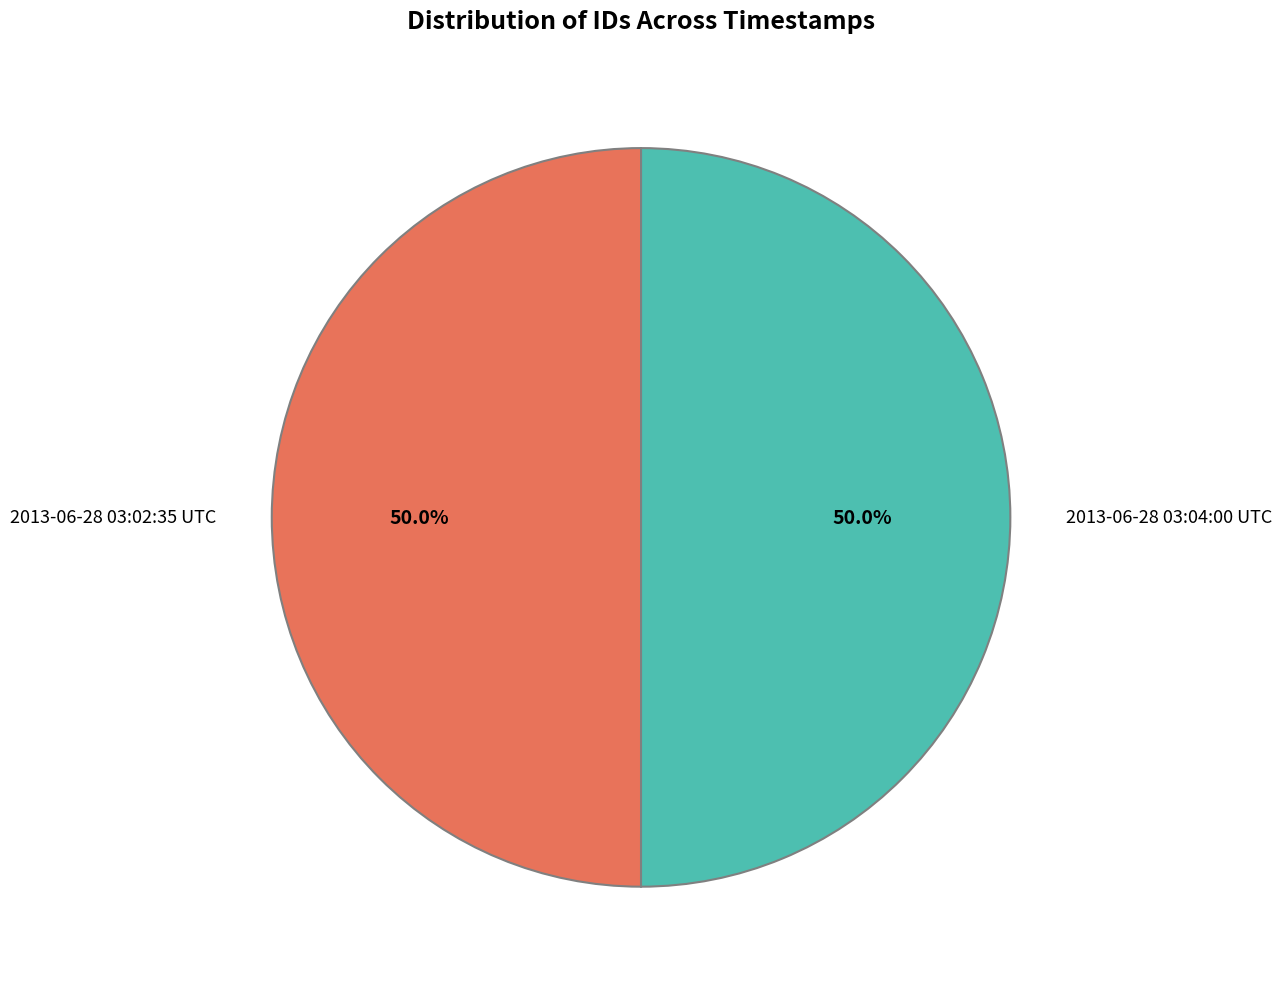

Approximately how many times larger is the value at 2013-06-28 03:02:35 UTC compared to 2013-06-28 03:04:00 UTC?

1.0